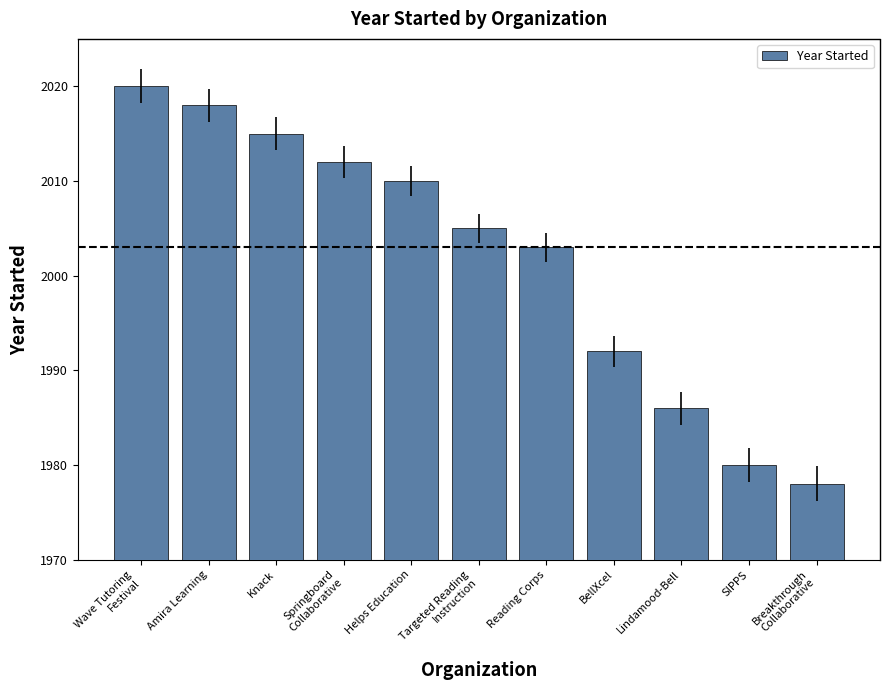

How many categories are shown in the chart?

11